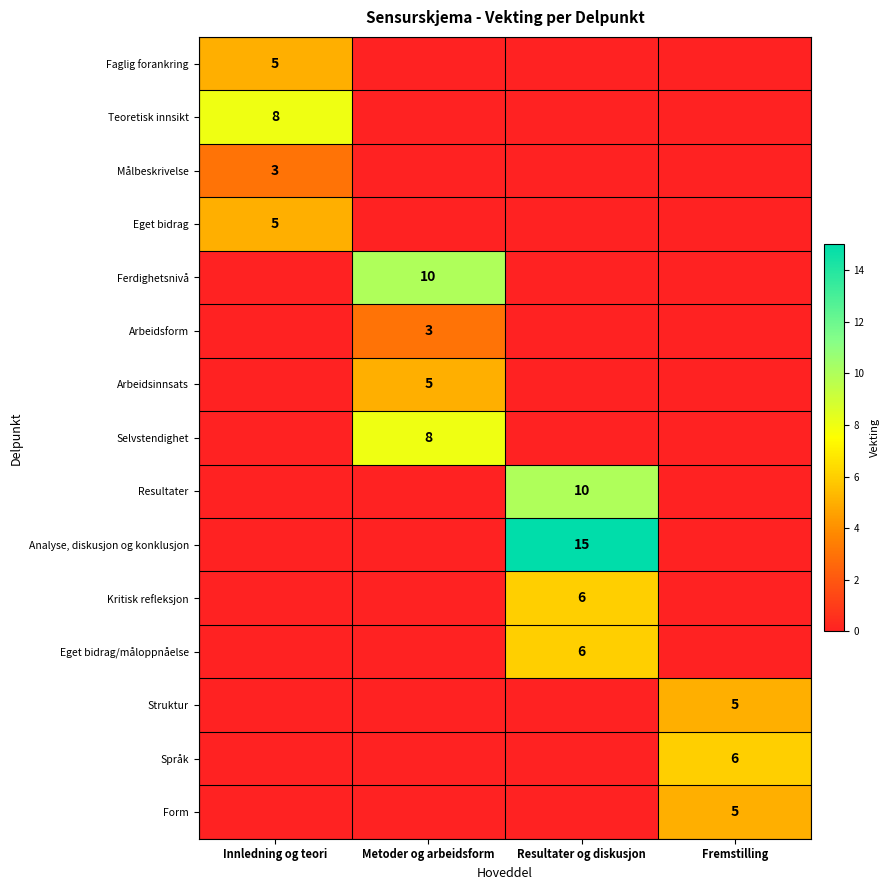

Is it true that Resultater equals 14 at Resultater og diskusjon?

False